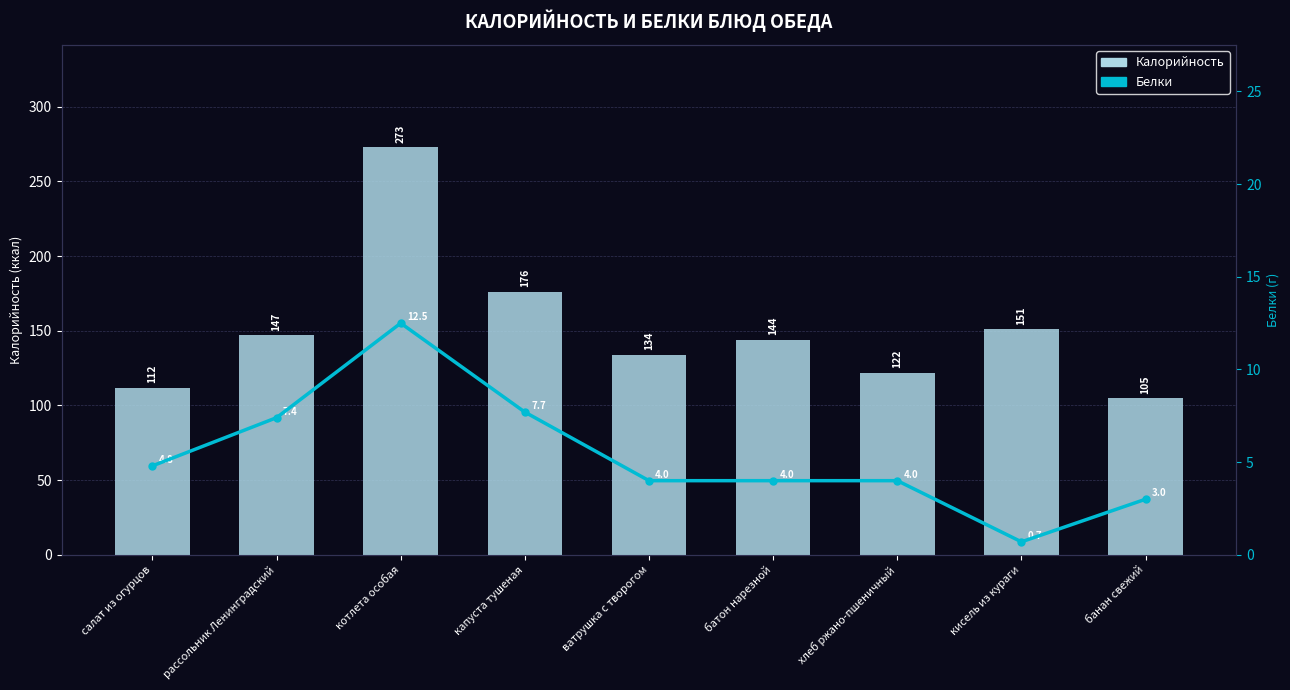

Which series has the widest spread of values?

Калорийность